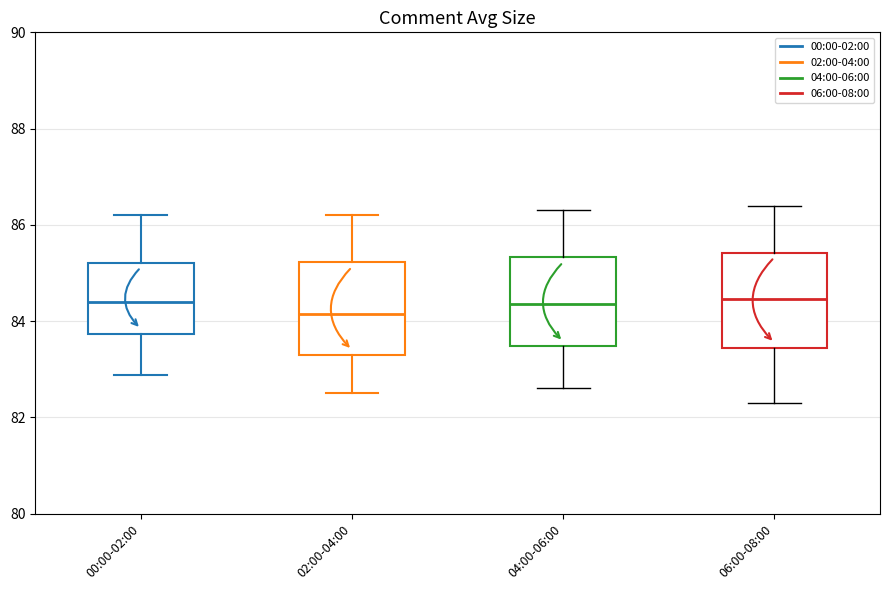

Reading left to right, transcribe this box plot: for each box, give where its median line is, the range the box spans, and where its two whiskers end, as read against the y-axis. The values are not printed on the chart, so give them approximately, as read against the axis.

00:00-02:00: median 84.4, box 83.8 to 85.2, whiskers 82.8 to 86.2
02:00-04:00: median 84.2, box 83.4 to 85.2, whiskers 82.6 to 86.2
04:00-06:00: median 84.4, box 83.4 to 85.4, whiskers 82.6 to 86.4
06:00-08:00: median 84.4, box 83.4 to 85.4, whiskers 82.4 to 86.4